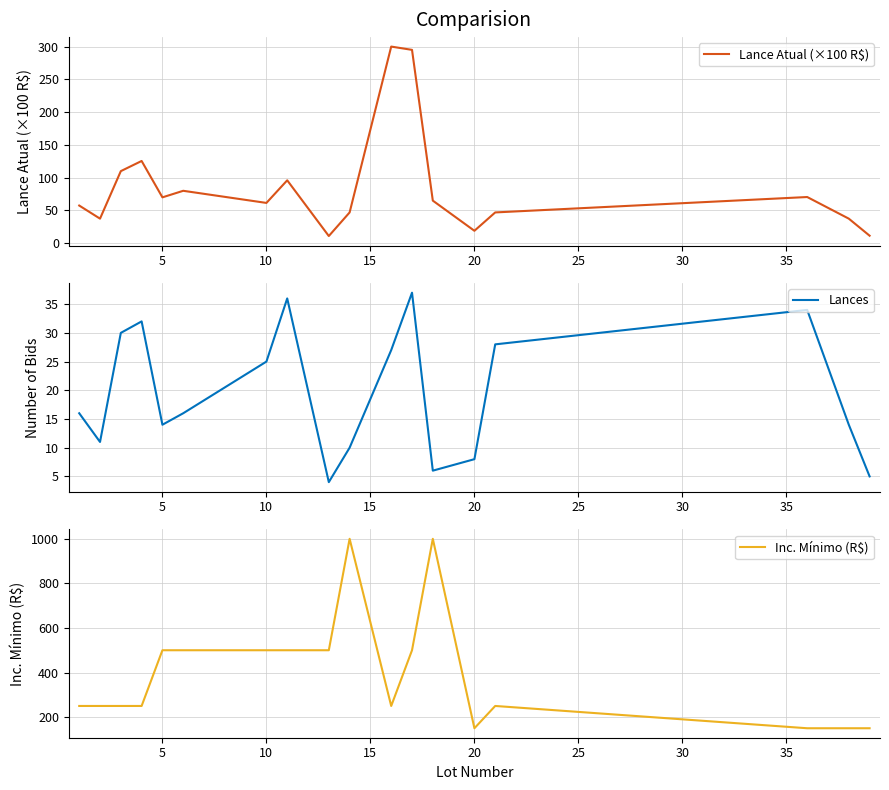

What is the minimum value for Inc. Mínimo (R$)?

150